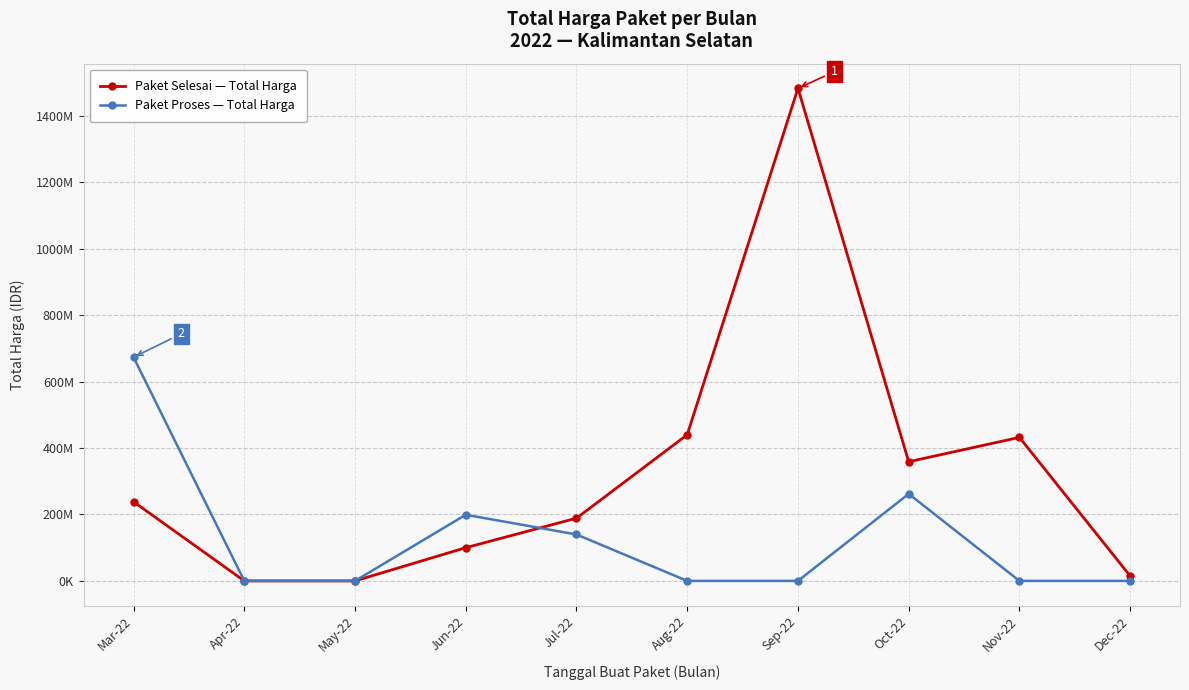

True or false: Paket Selesai — Total Harga has more than 2 points higher than both neighbors.

False